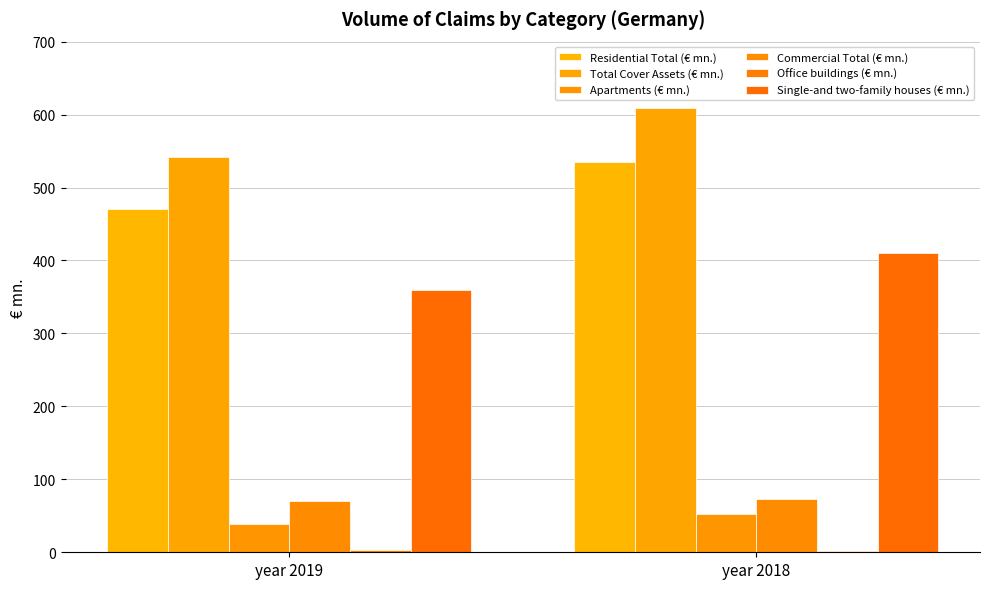

Count the number of categories in the chart.

2